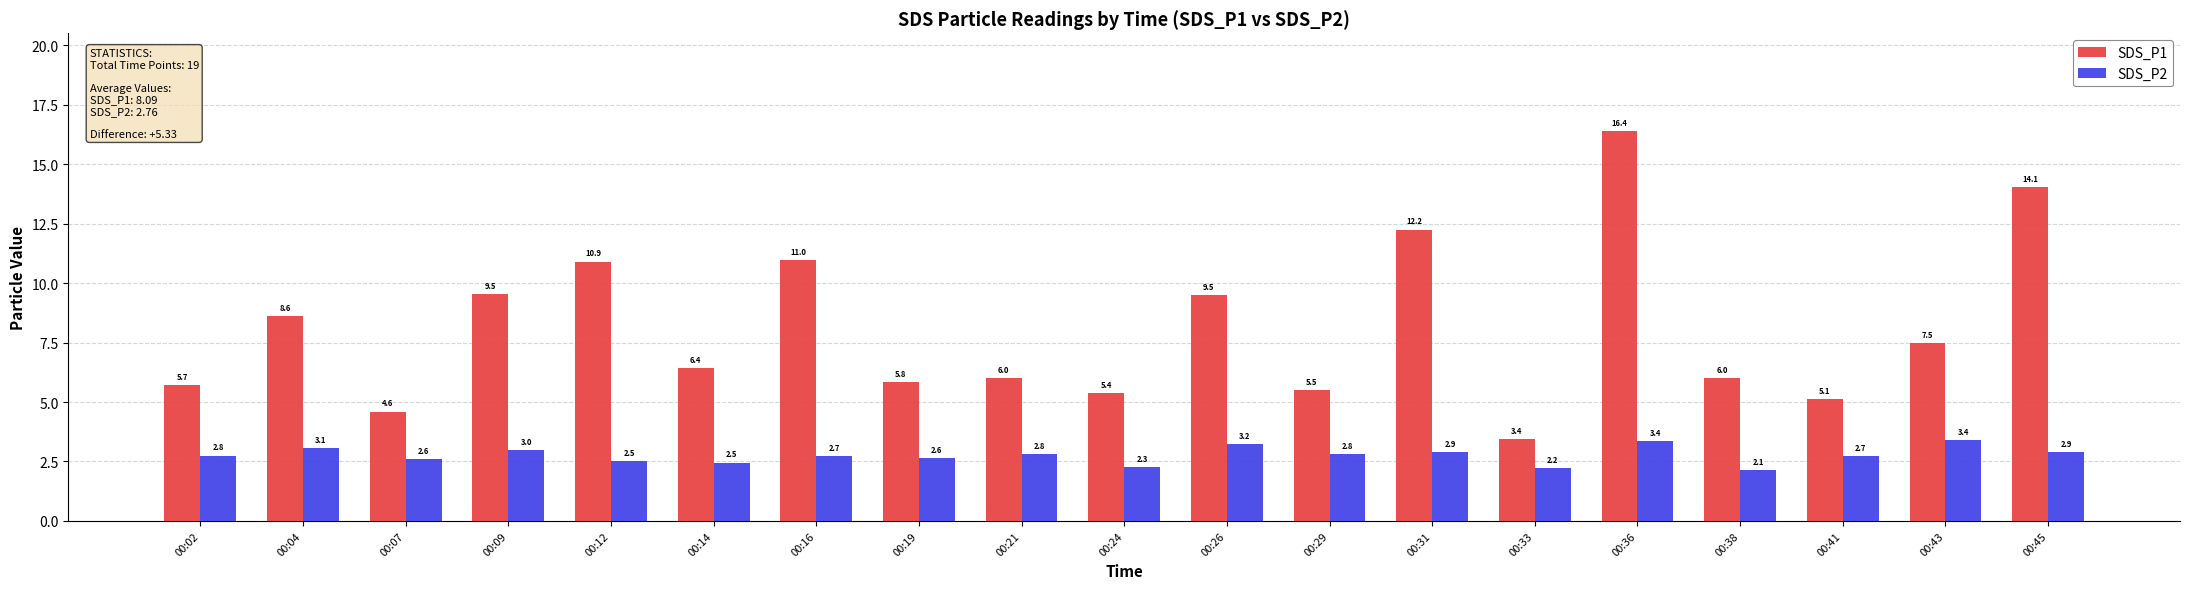

Does the chart contain any negative values?

No